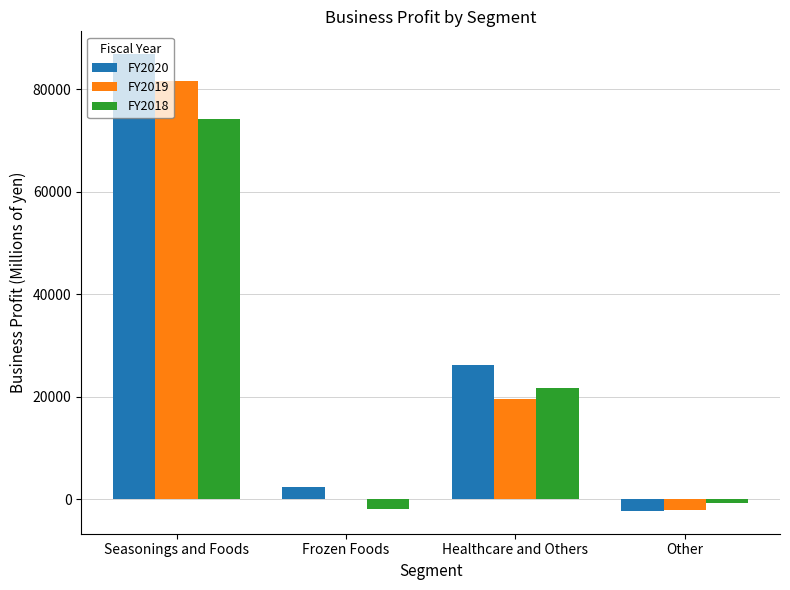

How many categories are shown in the chart?

4